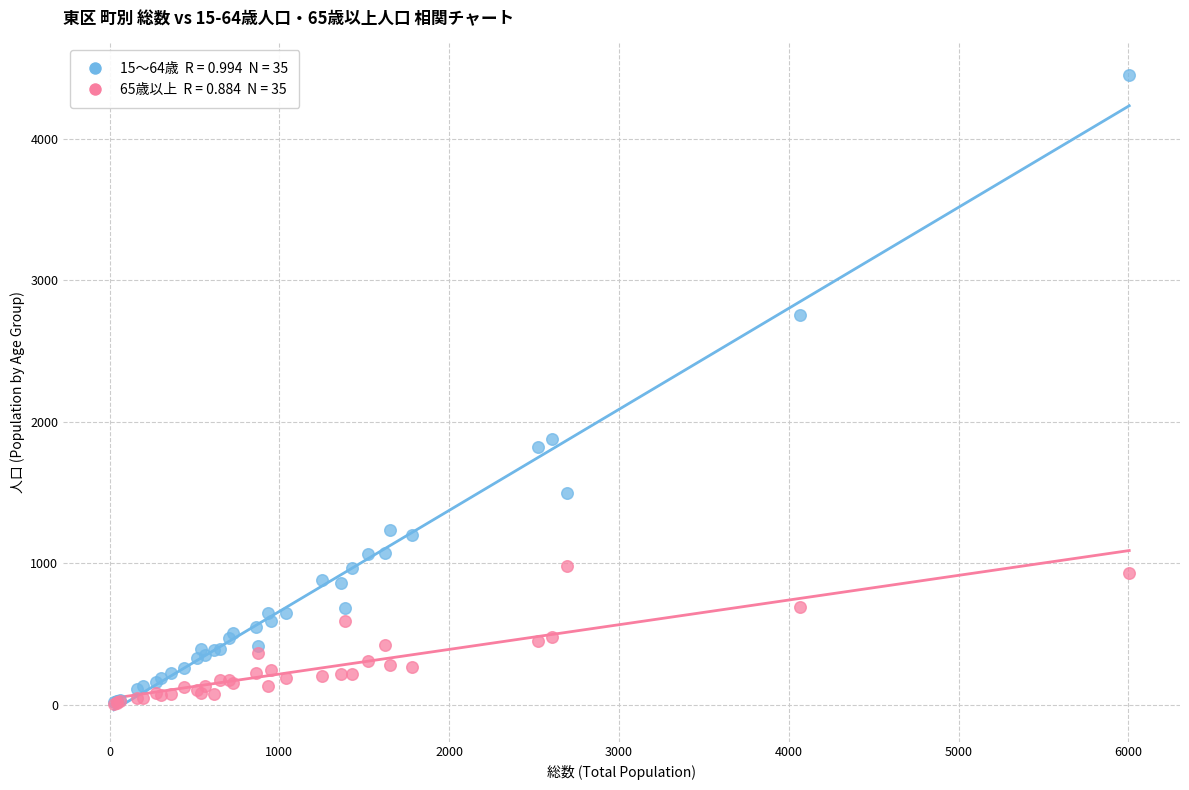

Across all series, what Y value is closest to 2226?

1879